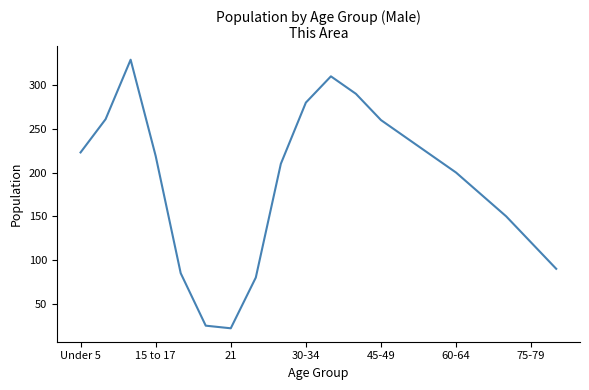

What is the minimum value shown in the chart?

22